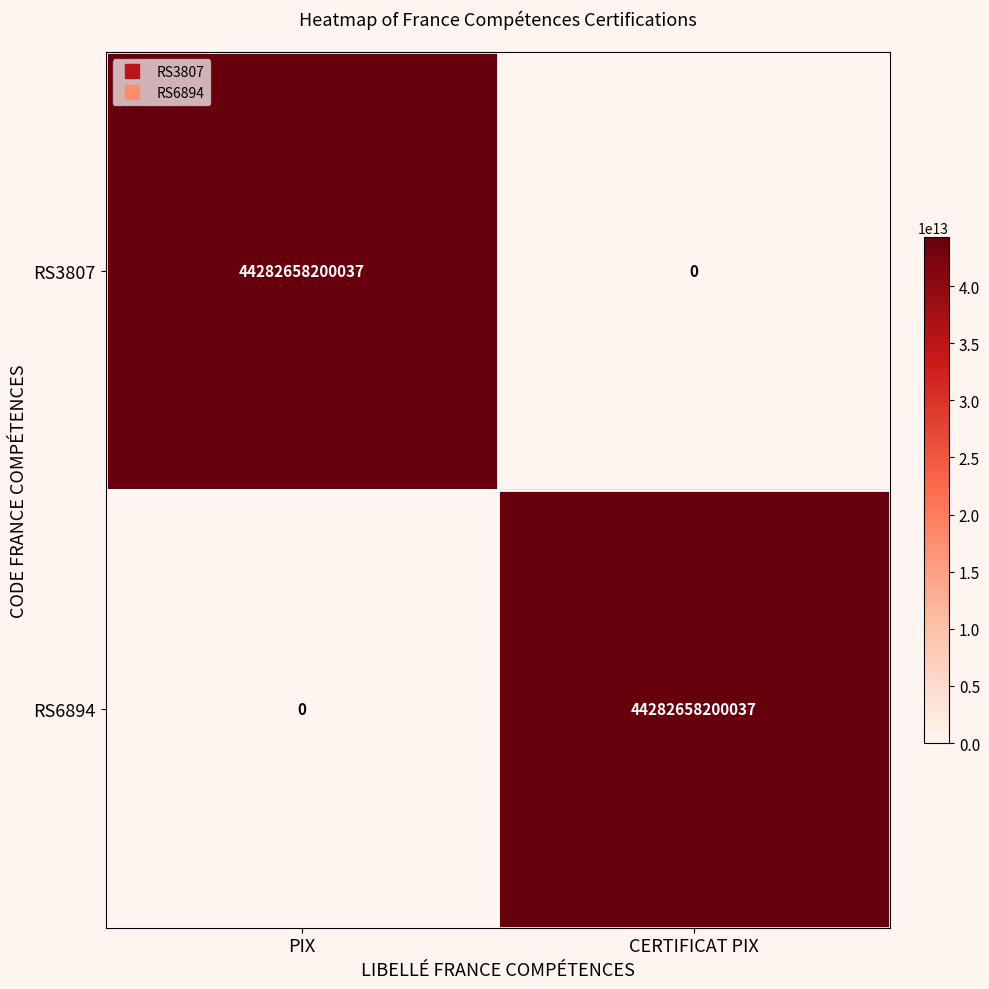

What is the spread (max minus min) of values at CERTIFICAT PIX?

44282658200037